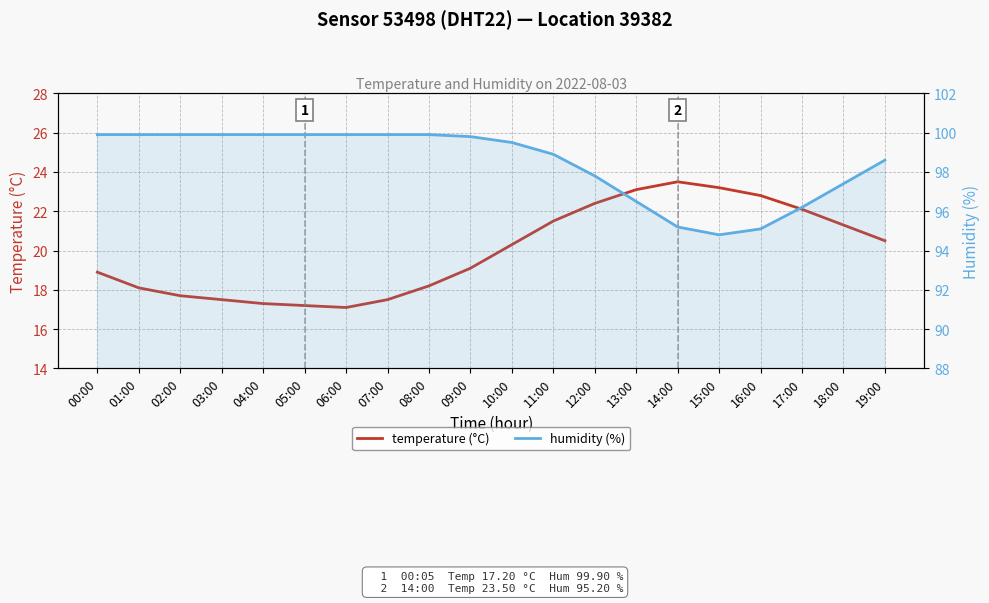

Which has a higher value, 17:00 or 11:00?

17:00